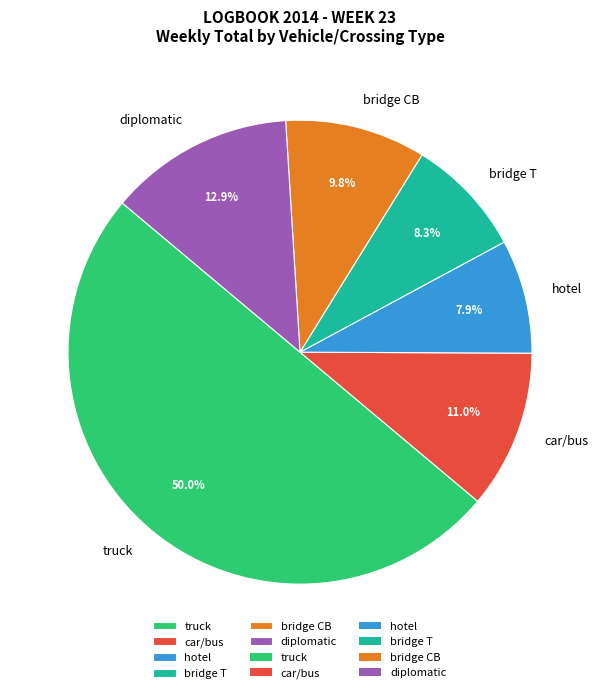

How many segments does this pie chart have?

6